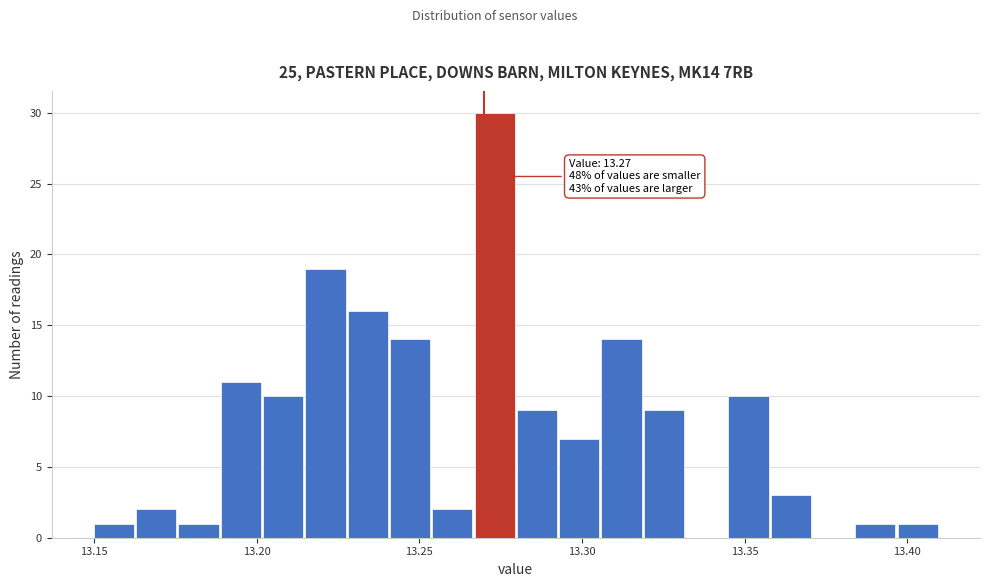

Around what value on the x-axis is the tallest bar? Give the approximate position of its centre, as read against the axis.

13.275